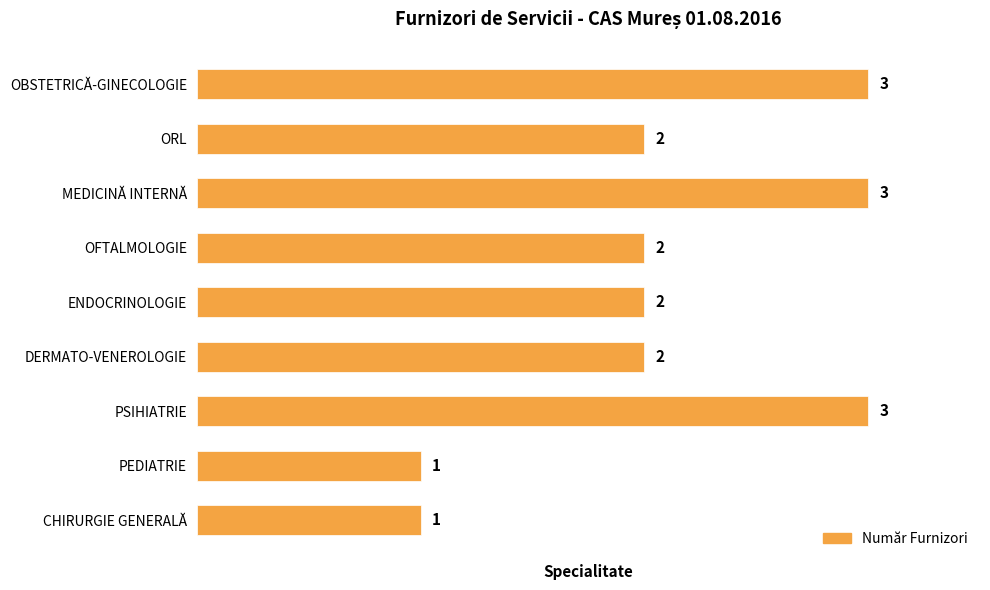

How many bars are there in total?

9